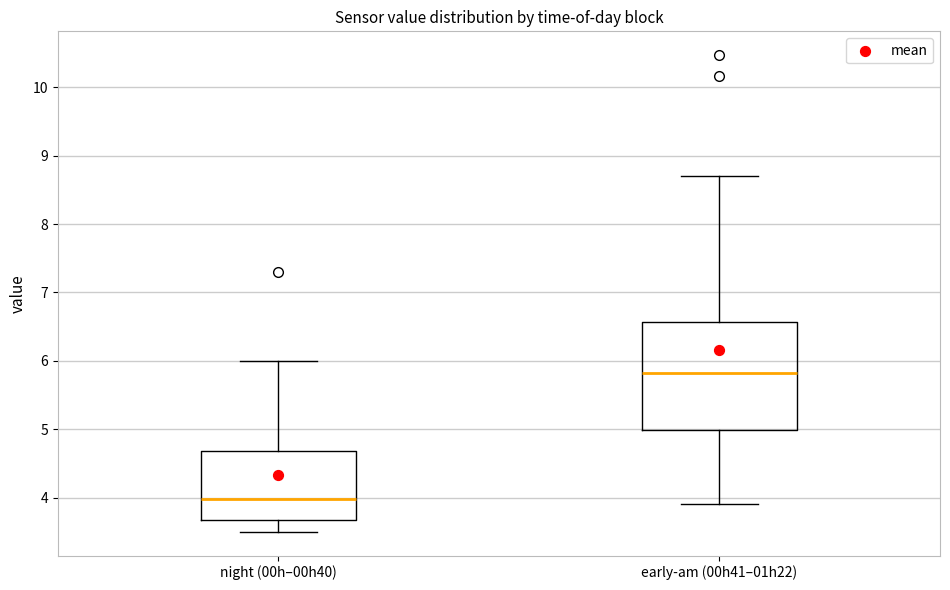

Comparing the boxes themselves (not the whiskers), which one is the tallest?

early-am (00h41–01h22)